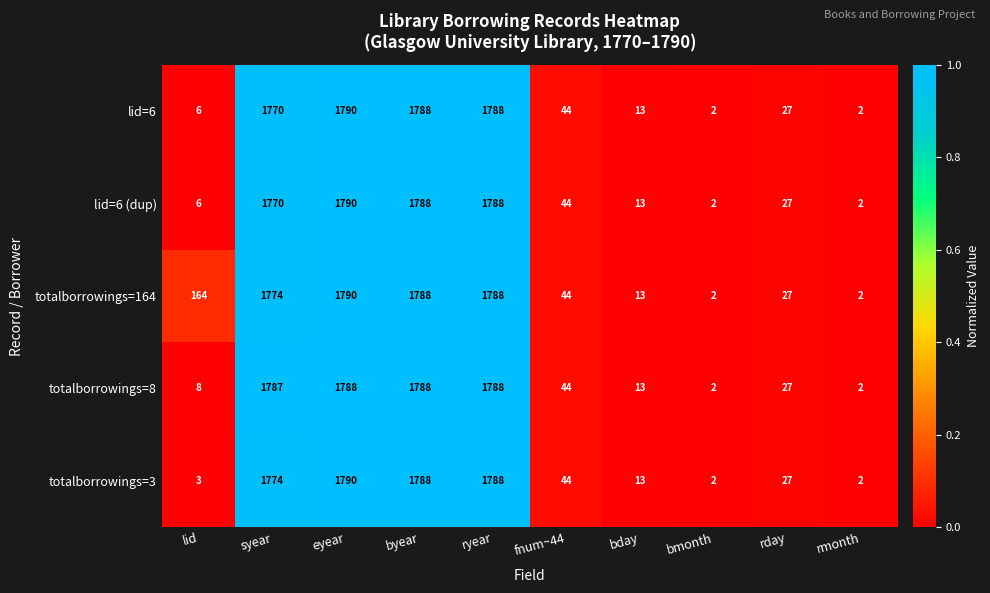

What is the average value of the totalborrowings=3 series?

723